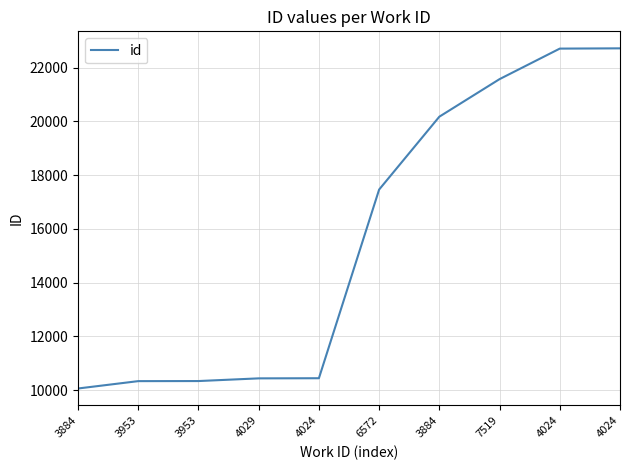

How many lines are shown in the chart?

1